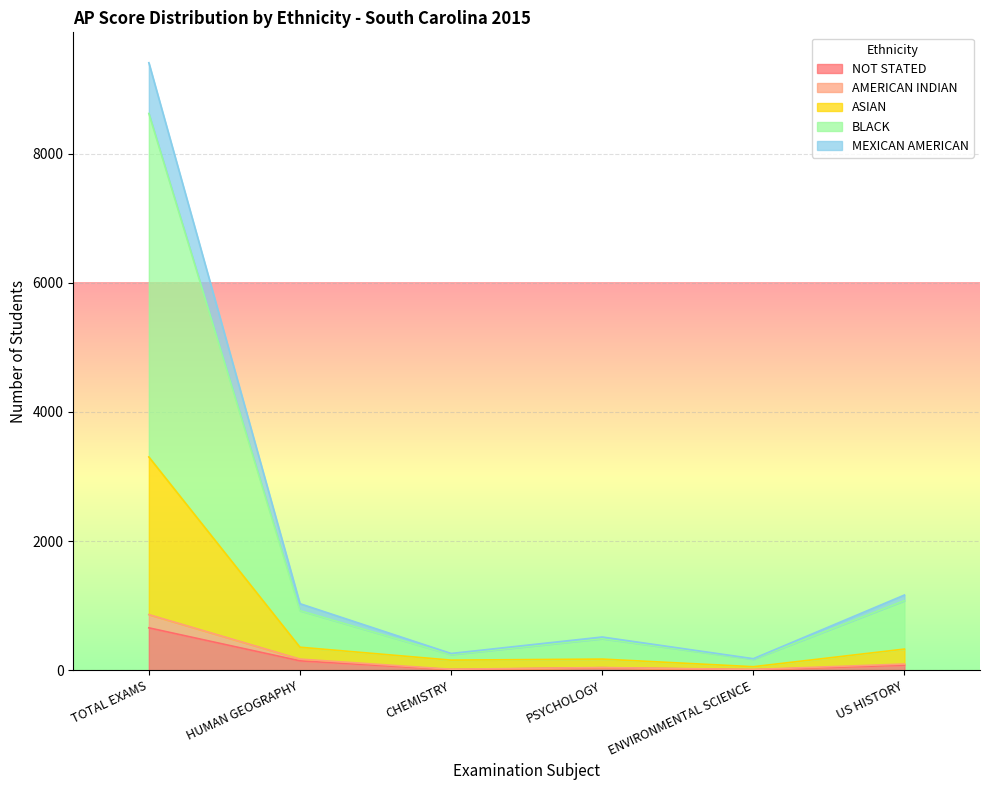

Which category has the highest value in the NOT STATED series?

TOTAL EXAMS